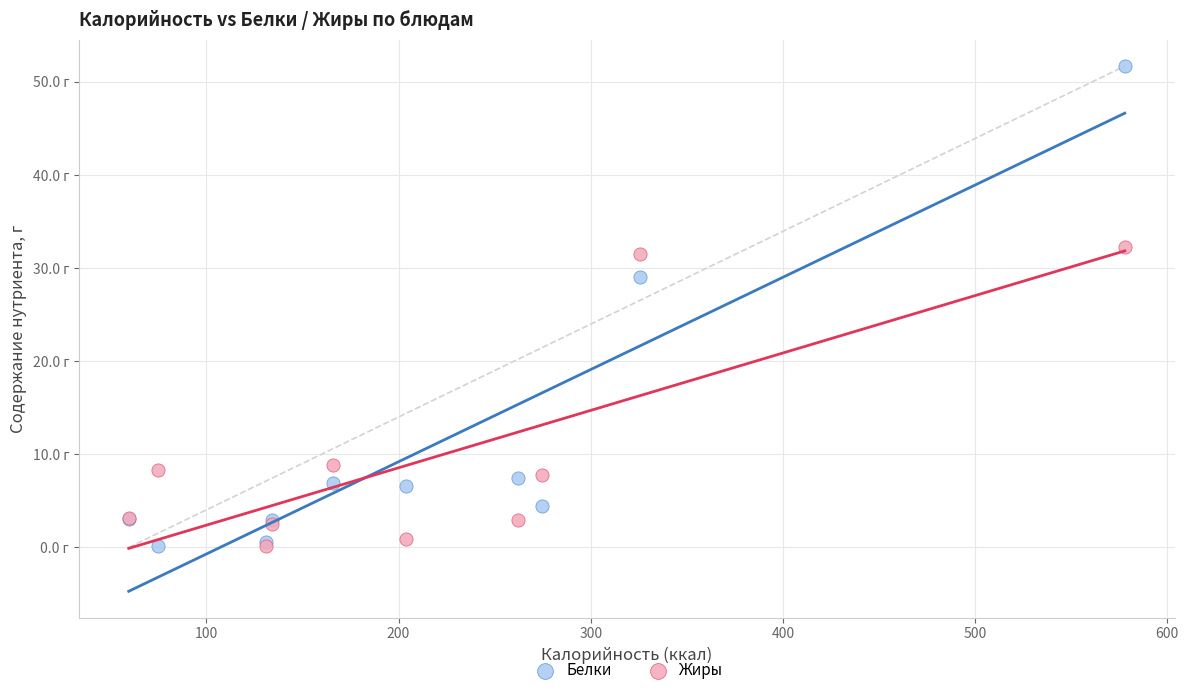

What are all the series names shown in the legend?

Белки, Жиры